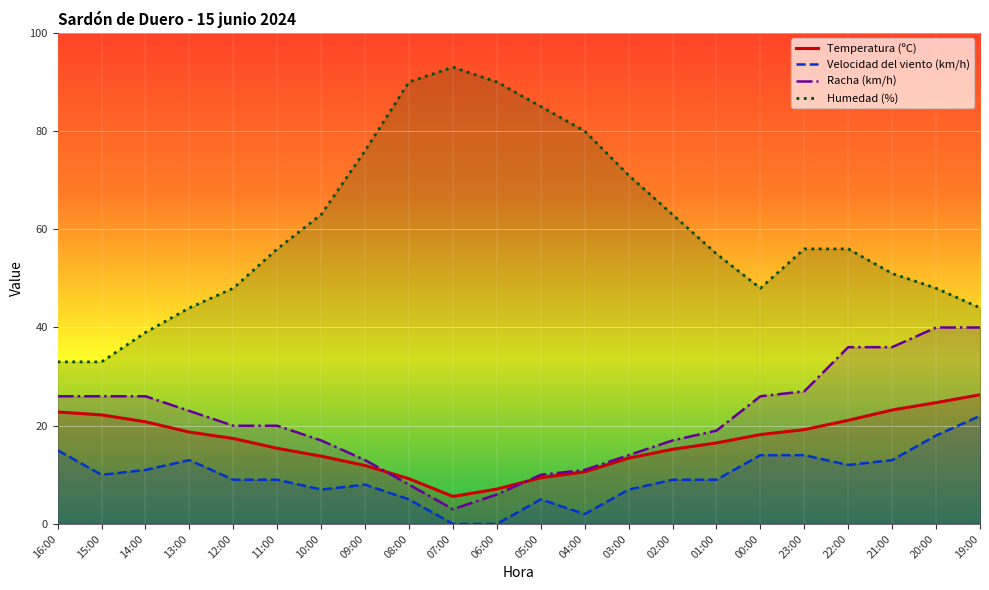

What is the difference between the maximum and minimum values in the Racha (km/h) series?

37.0